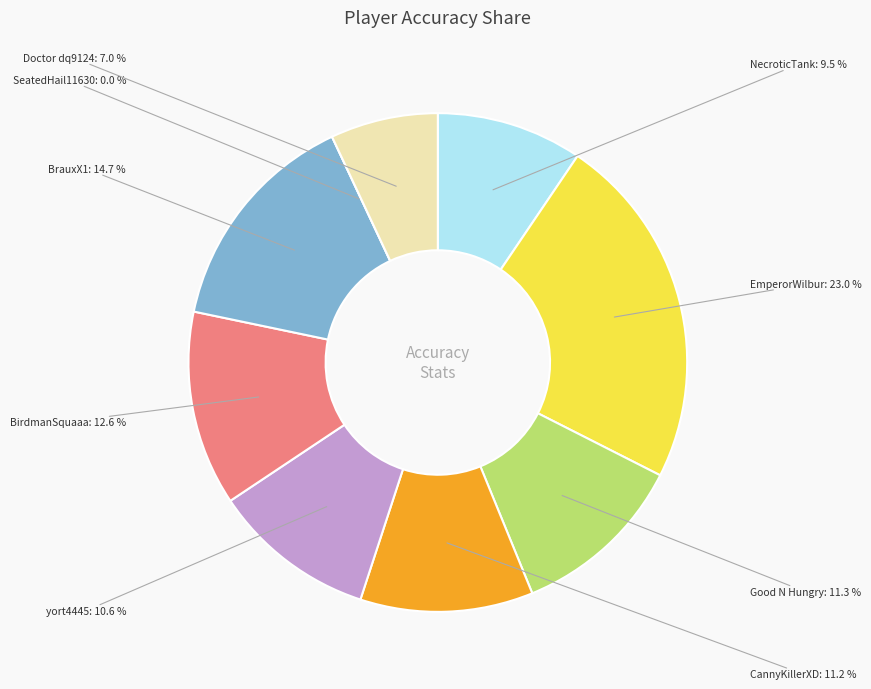

To the nearest percent, what percentage of the pie is NecroticTank?

9%